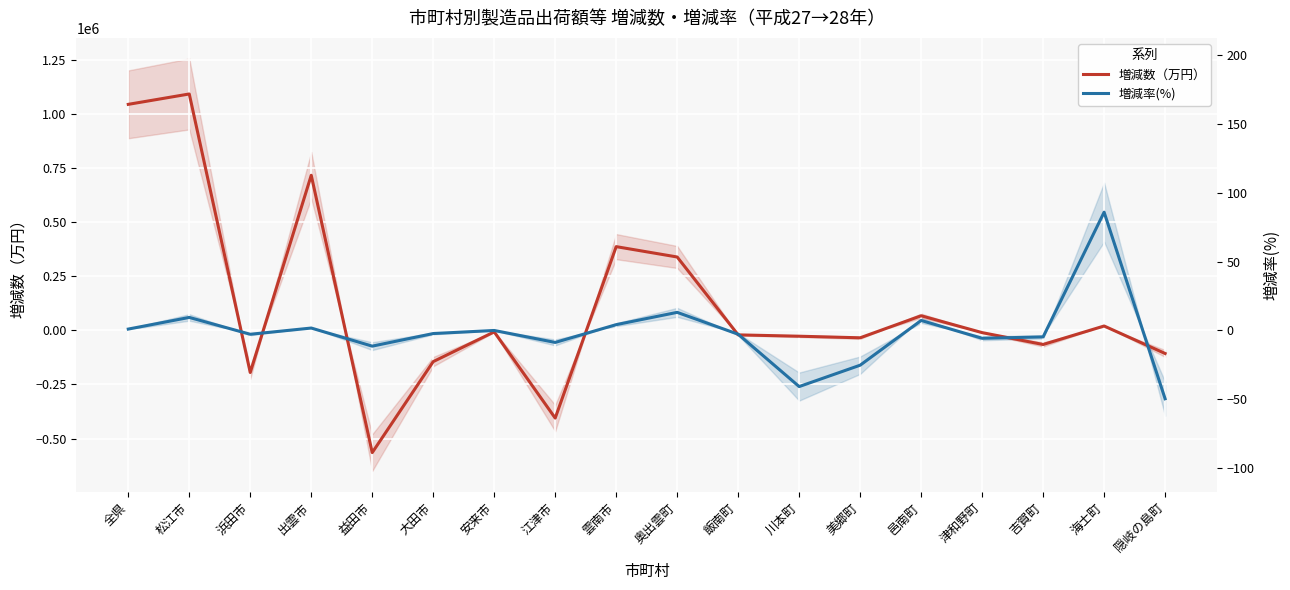

What is the label of the 1st point from the left?

全県